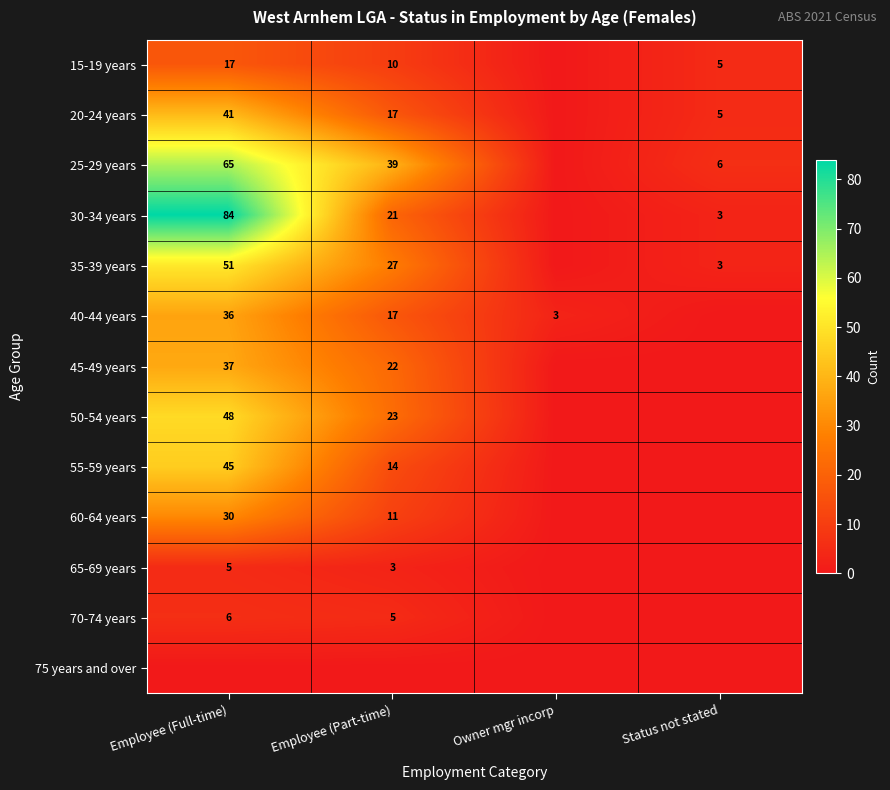

The 50-54 years series shows 37 at Employee (Part-time). True or false?

False